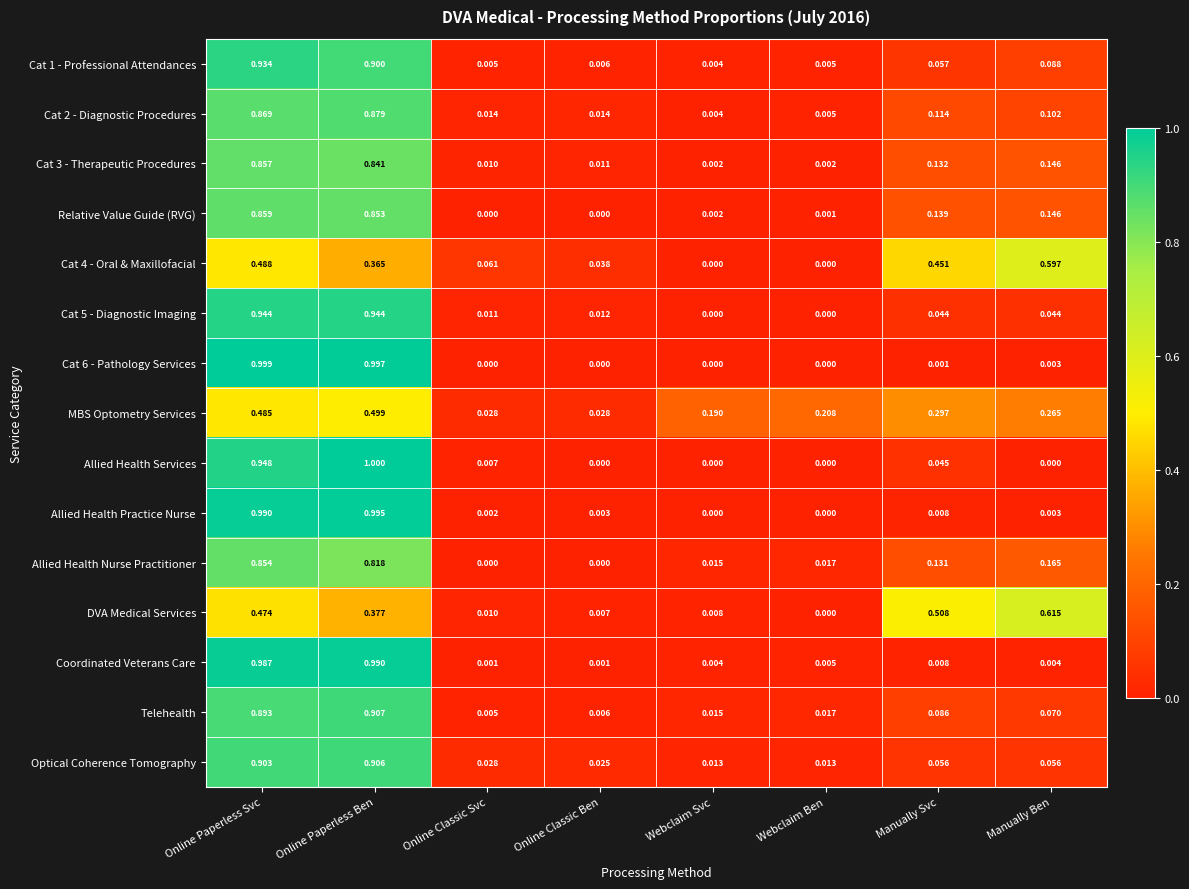

Between Online Classic Svc and Webclaim Ben, which series saw the biggest shift?

MBS Optometry Services